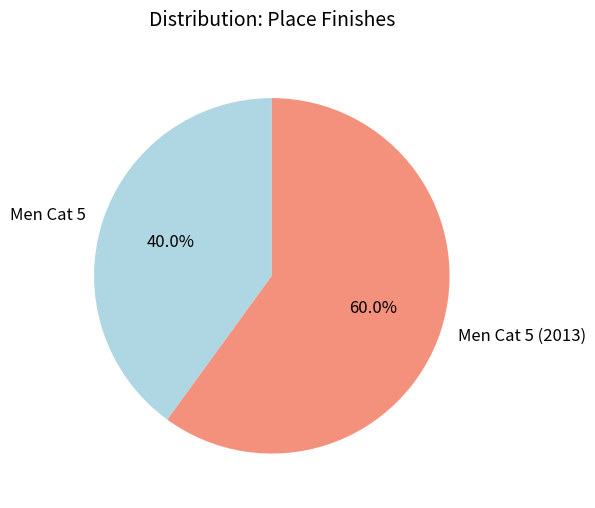

What is the ratio of the value at Men Cat 5 (2013) to the value at Men Cat 5?

1.5